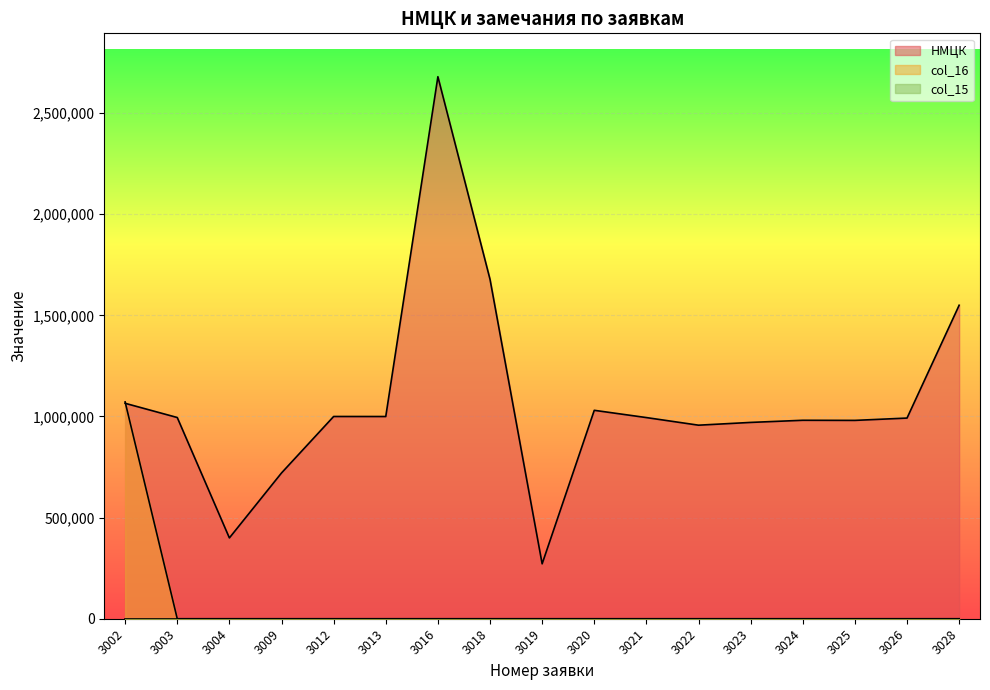

The value of НМЦК at 3002 is 1065165.0. True or false?

True